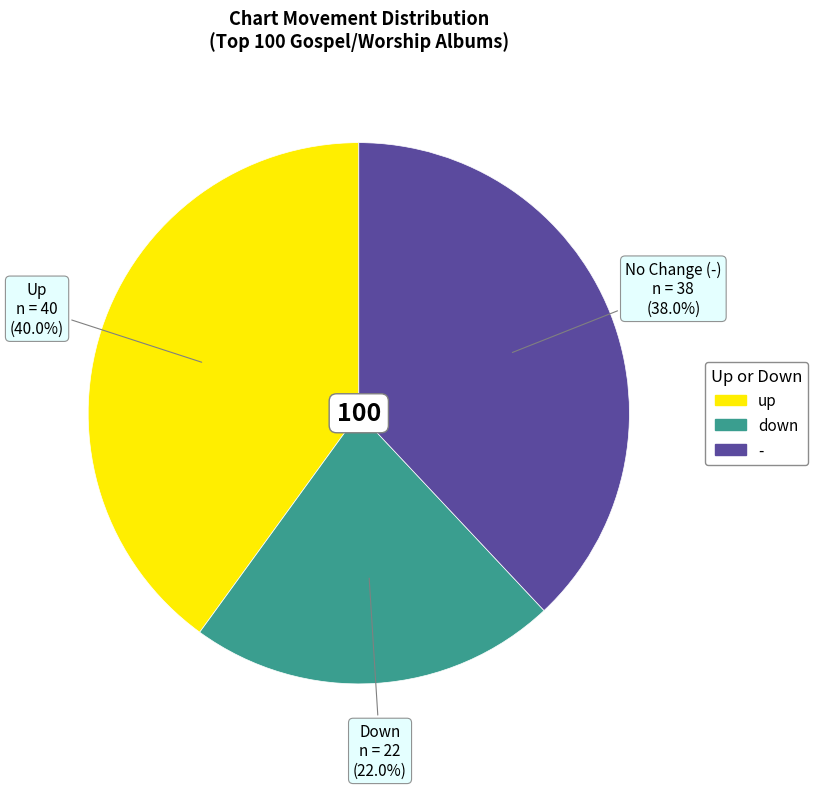

Which has a higher value, Up or Down?

Up